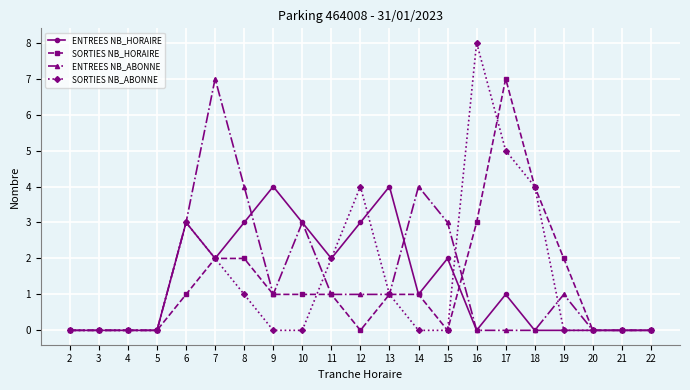

Reading right to left, extract all data points from this chart.

ENTREES NB_HORAIRE: 0	0	0	0	0	1	0	2	1	4	3	2	3	4	3	2	3	0	0	0	0
SORTIES NB_HORAIRE: 0	0	0	2	4	7	3	0	1	1	0	1	1	1	2	2	1	0	0	0	0
ENTREES NB_ABONNE: 0	0	0	1	0	0	0	3	4	1	1	1	3	1	4	7	3	0	0	0	0
SORTIES NB_ABONNE: 0	0	0	0	4	5	8	0	0	1	4	2	0	0	1	2	3	0	0	0	0